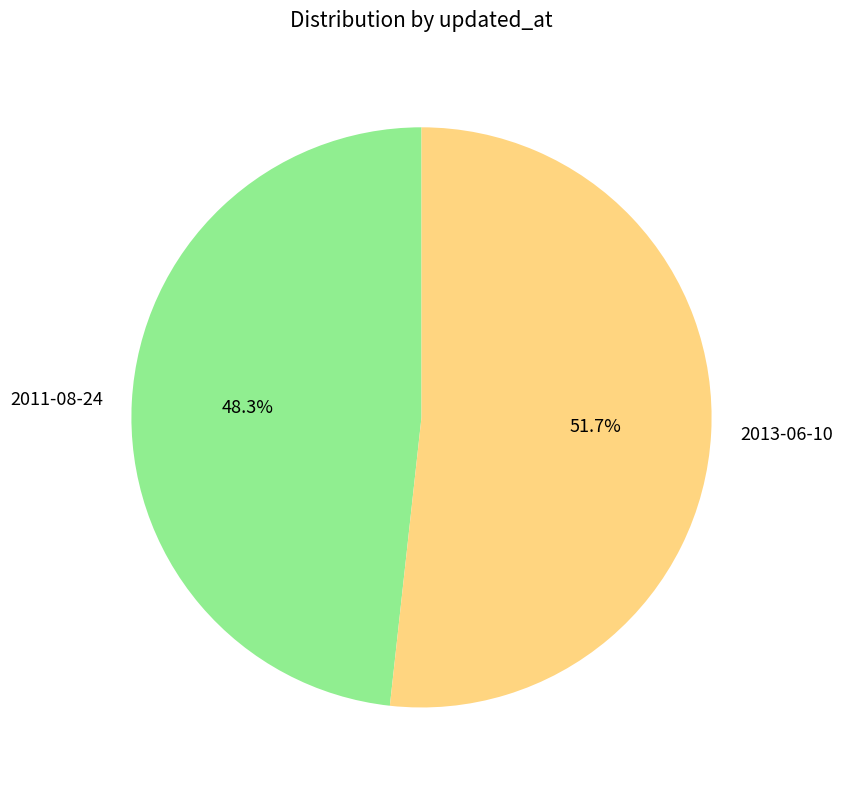

To the nearest percent, what portion does 2011-08-24 represent?

48%